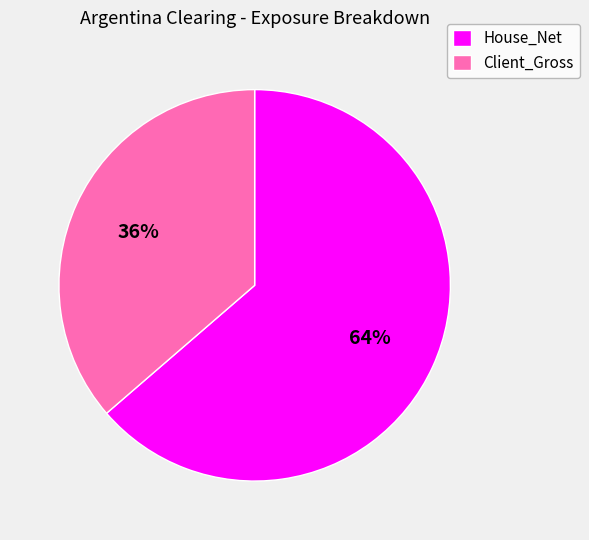

Does House_Net account for over 50% of the chart?

Yes